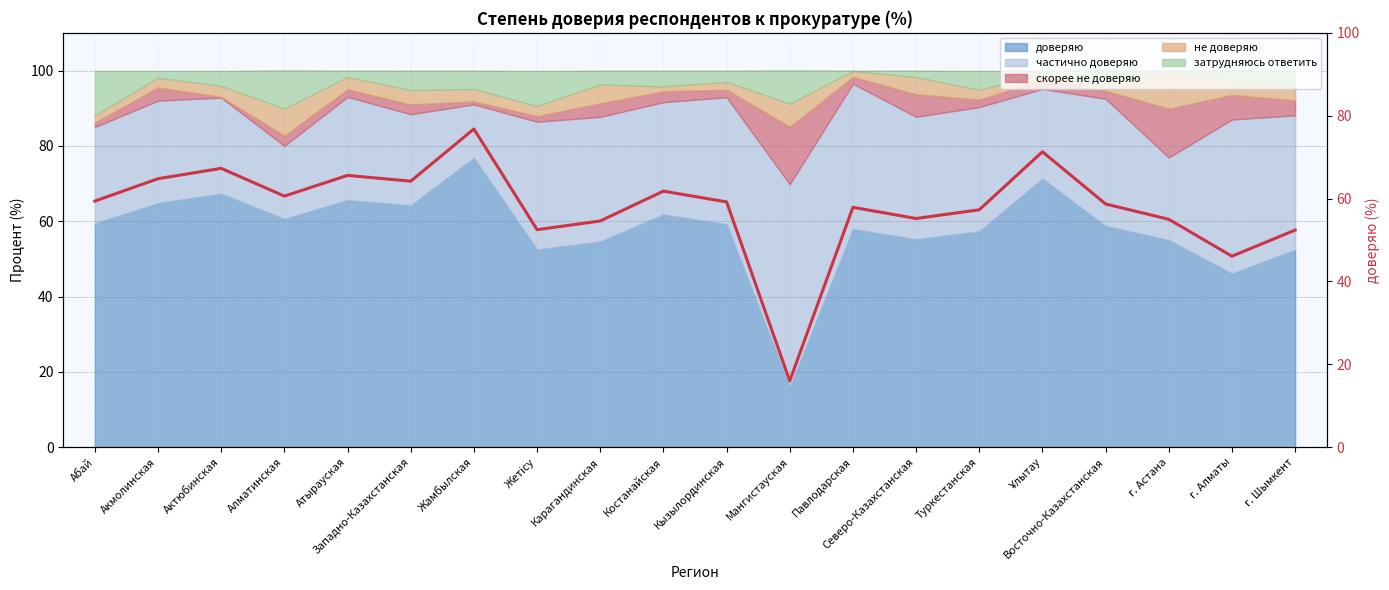

How many lines are shown in the chart?

1